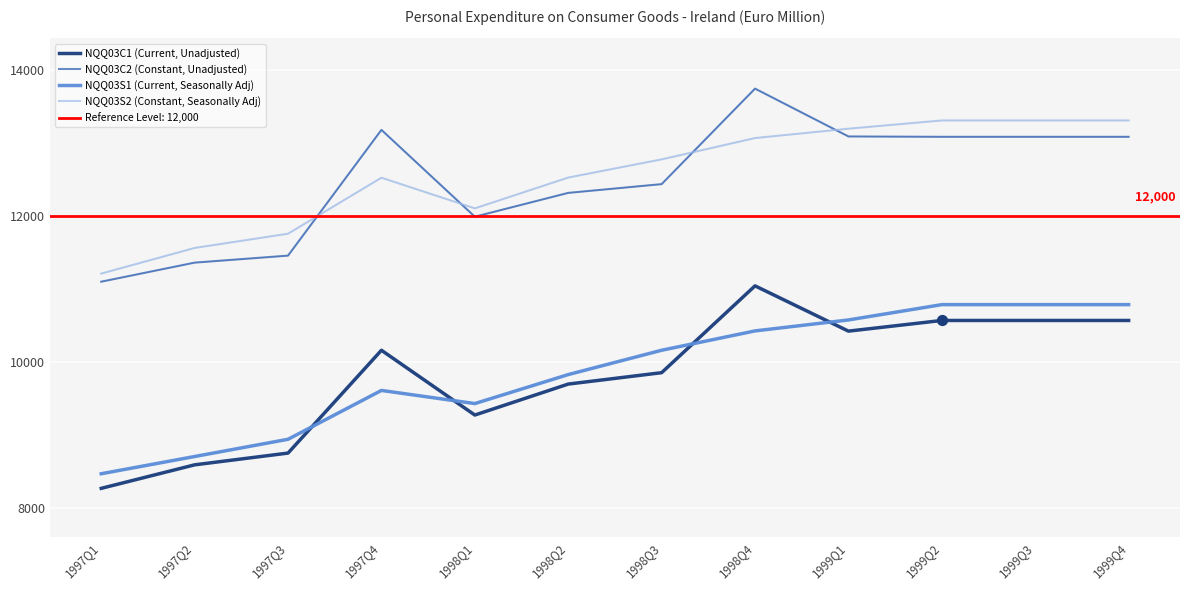

Which series has the largest Y range (max minus min)?

NQQ03C1 (Current, Unadjusted)